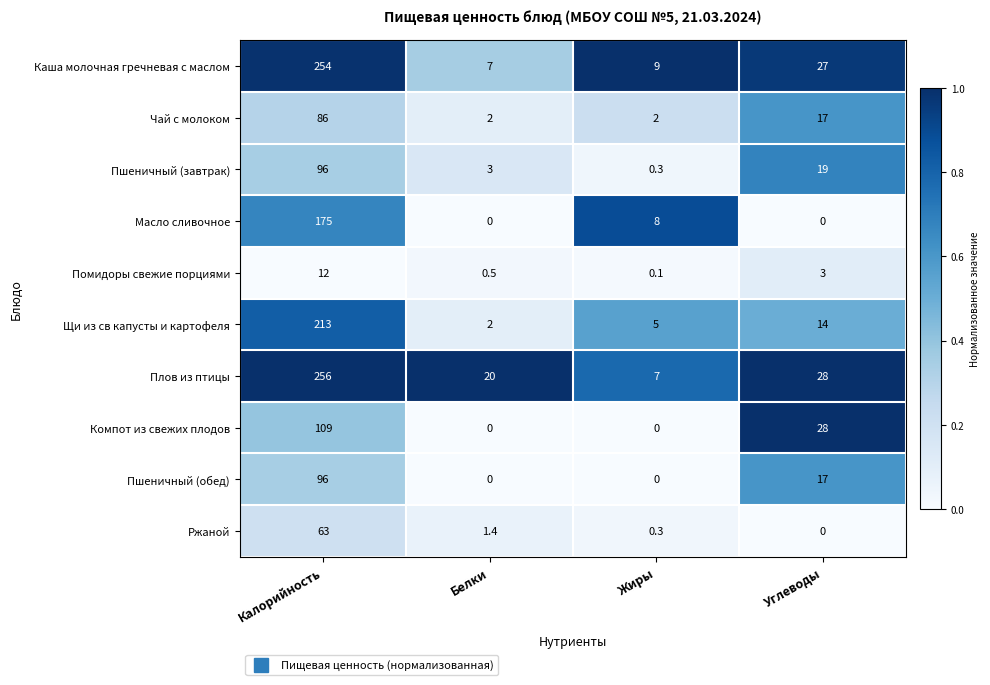

List the labels in order of Помидоры свежие порциями value, smallest first.

Жиры, Белки, Углеводы, Калорийность